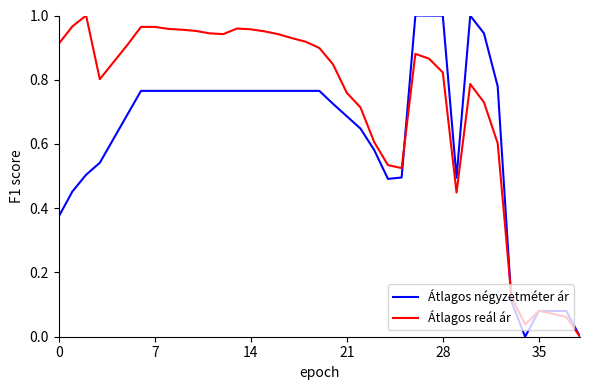

Which series has the largest total across all categories?

Átlagos reál ár